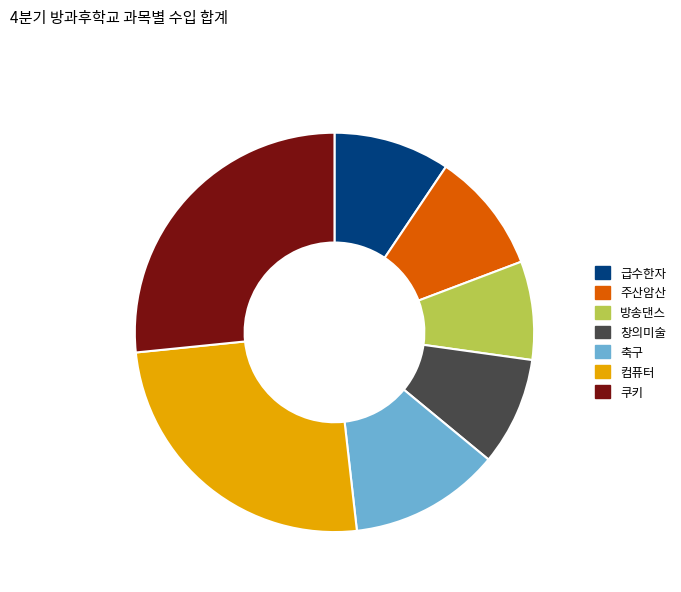

Is it true that 쿠키 is 18% of the pie?

False